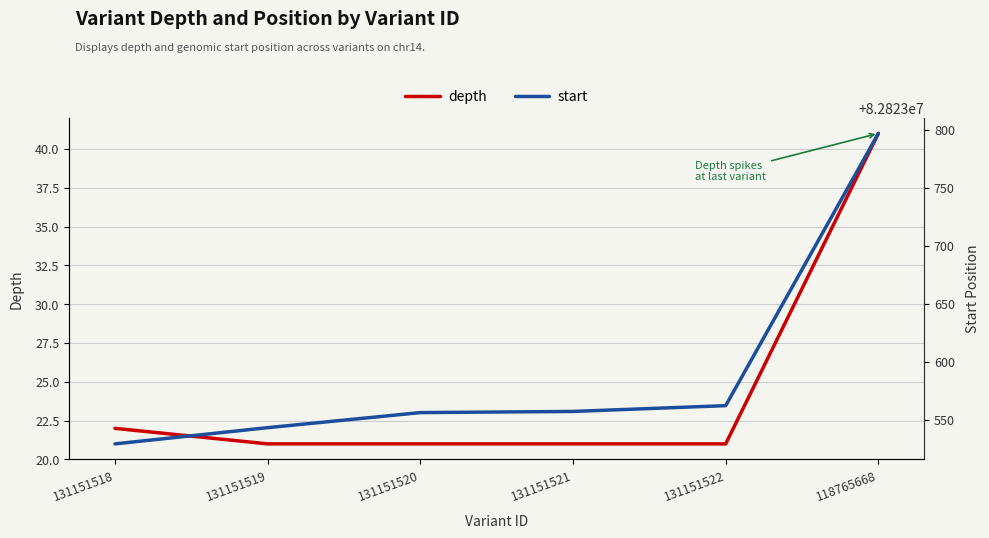

Which series has the largest range (max minus min)?

start